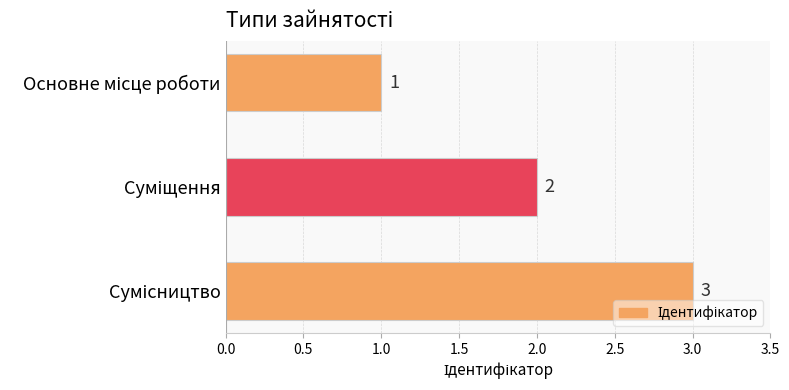

Are the bars horizontal?

Yes